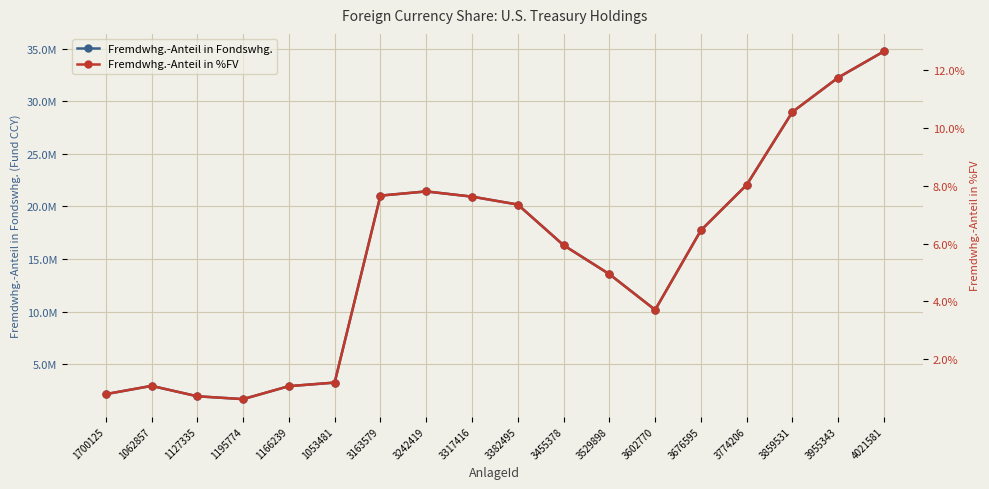

True or false: Fremdwhg.-Anteil in %FV and Fremdwhg.-Anteil in Fondswhg. cross at least once.

False